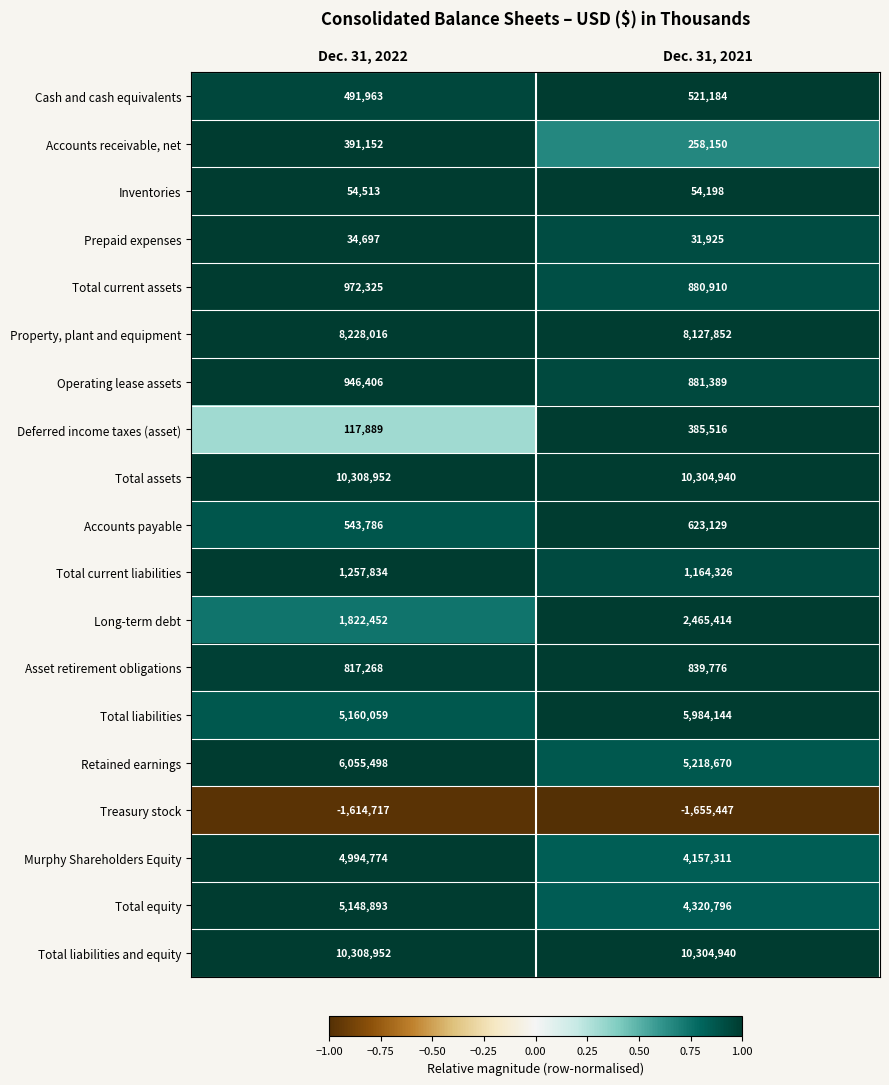

At which category is the sum across all series the highest?

Dec. 31, 2022